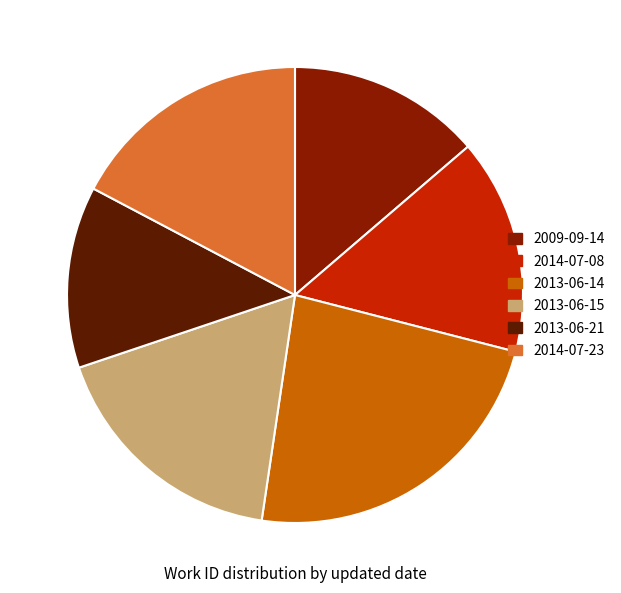

Count the number of slices in the pie.

6